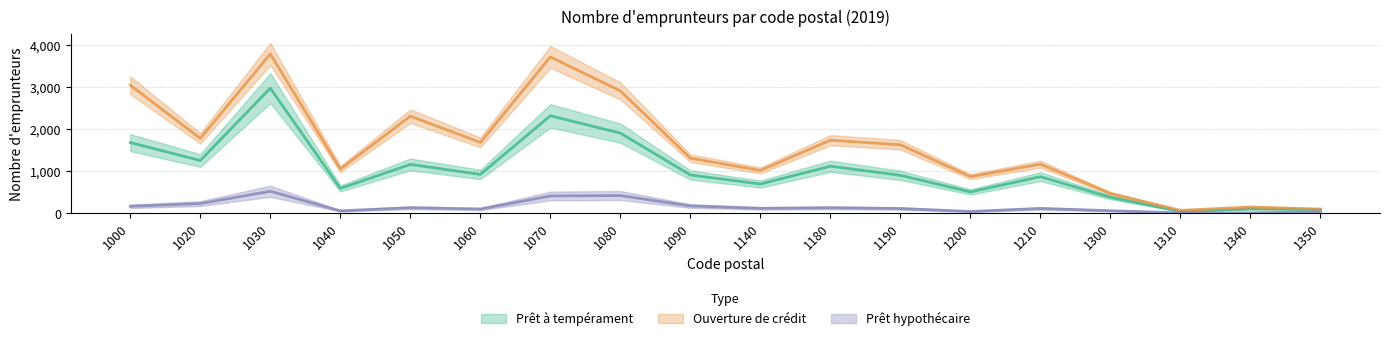

What is the value of the Ouverture de crédit point at the 3rd from the left?

3792